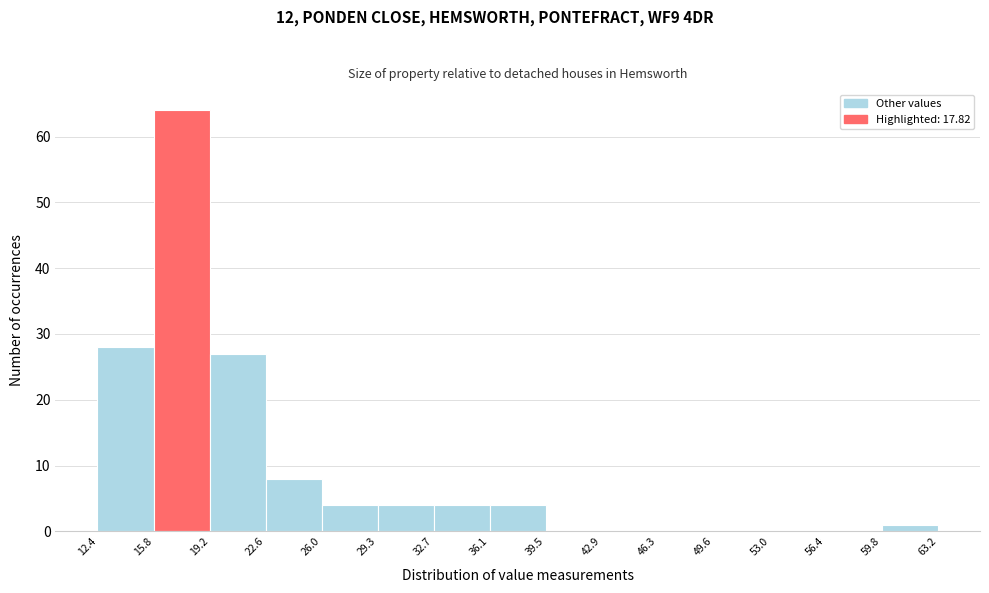

Reading left to right, transcribe this chart: for each bar, give the range it covers on the x-axis and its height. The values are not printed on the chart, so give them approximately, as read against the axis.

12.4 to 15.8: 28
15.8 to 19.2: 64
19.2 to 22.6: 27
22.6 to 26.0: 8
26.0 to 29.3: 4
29.3 to 32.7: 4
32.7 to 36.1: 4
36.1 to 39.5: 4
39.5 to 42.9: 0
42.9 to 46.3: 0
46.3 to 49.6: 0
49.6 to 53.0: 0
53.0 to 56.4: 0
56.4 to 59.8: 0
59.8 to 63.2: 1